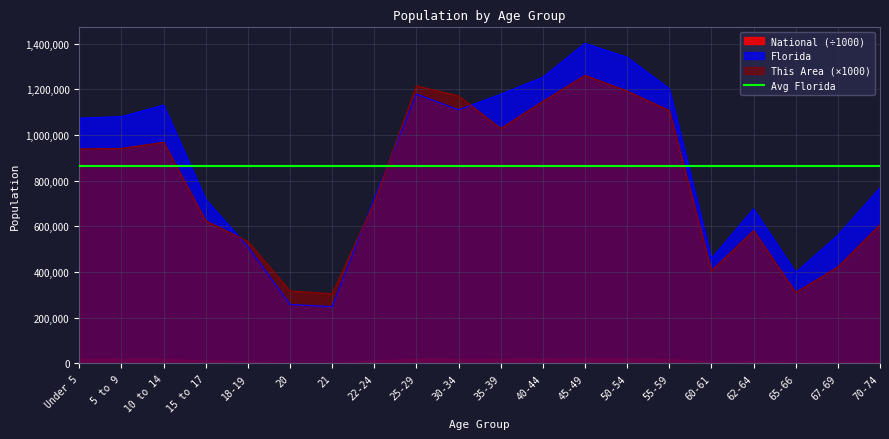

What is the label of the 1st point from the left?

Under 5